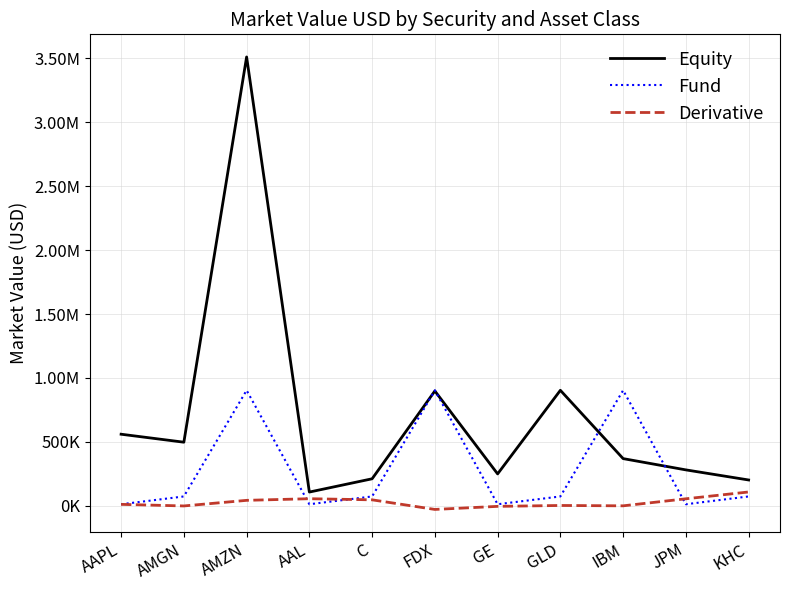

Does the chart have visible grid lines?

Yes